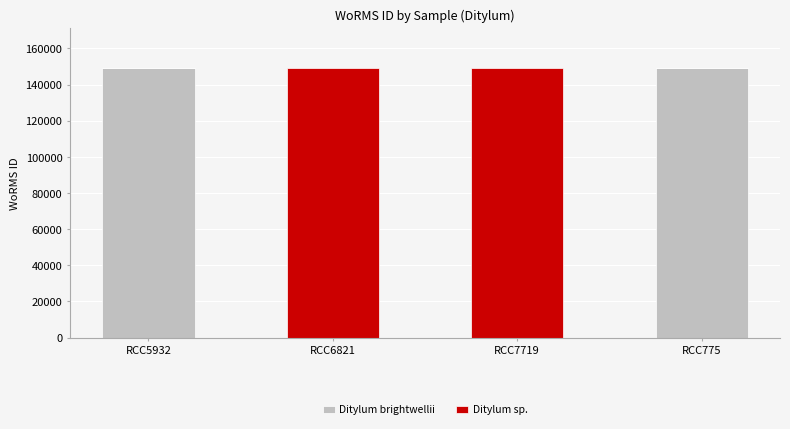

The Ditylum brightwellii series shows -98023 at RCC6821. True or false?

False